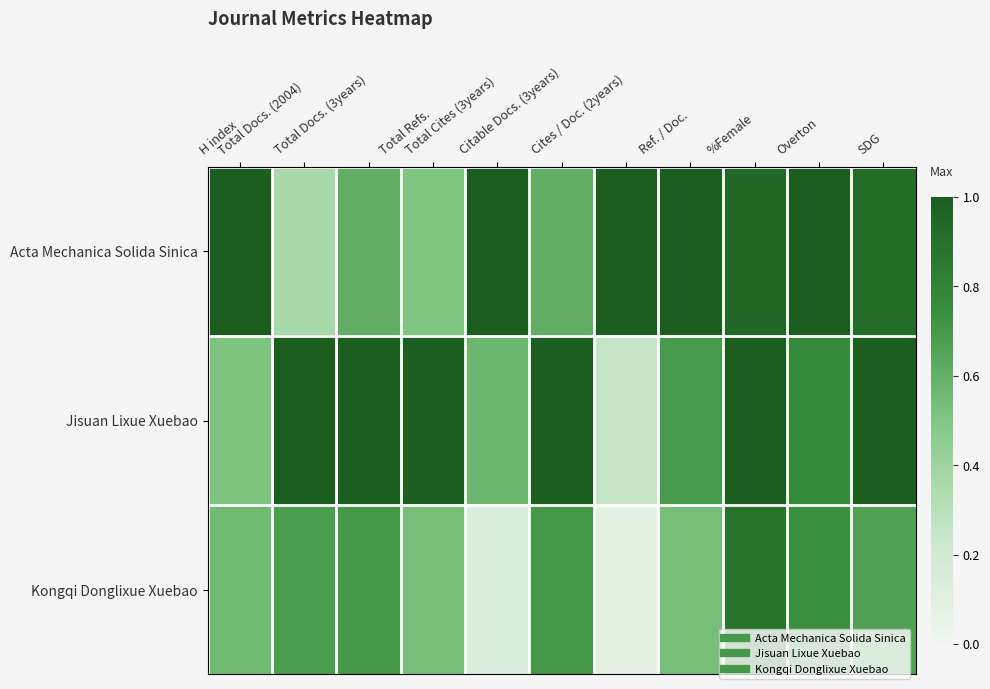

Reading right to left, what are all the values shown in this chart?

Acta Mechanica Solida Sinica: SDG=0.9	Overton=1.0	%Female=0.9	Ref. / Doc.=1.0	Cites / Doc. (2years)=1.0	Citable Docs. (3years)=0.6	Total Cites (3years)=1.0	Total Refs.=0.5	Total Docs. (3years)=0.6	Total Docs. (2004)=0.4	H index=1.0
Jisuan Lixue Xuebao: SDG=1.0	Overton=0.8	%Female=1.0	Ref. / Doc.=0.7	Cites / Doc. (2years)=0.3	Citable Docs. (3years)=1.0	Total Cites (3years)=0.6	Total Refs.=1.0	Total Docs. (3years)=1.0	Total Docs. (2004)=1.0	H index=0.5
Kongqi Donglixue Xuebao: SDG=0.7	Overton=0.7	%Female=0.9	Ref. / Doc.=0.5	Cites / Doc. (2years)=0.1	Citable Docs. (3years)=0.7	Total Cites (3years)=0.1	Total Refs.=0.5	Total Docs. (3years)=0.7	Total Docs. (2004)=0.7	H index=0.6